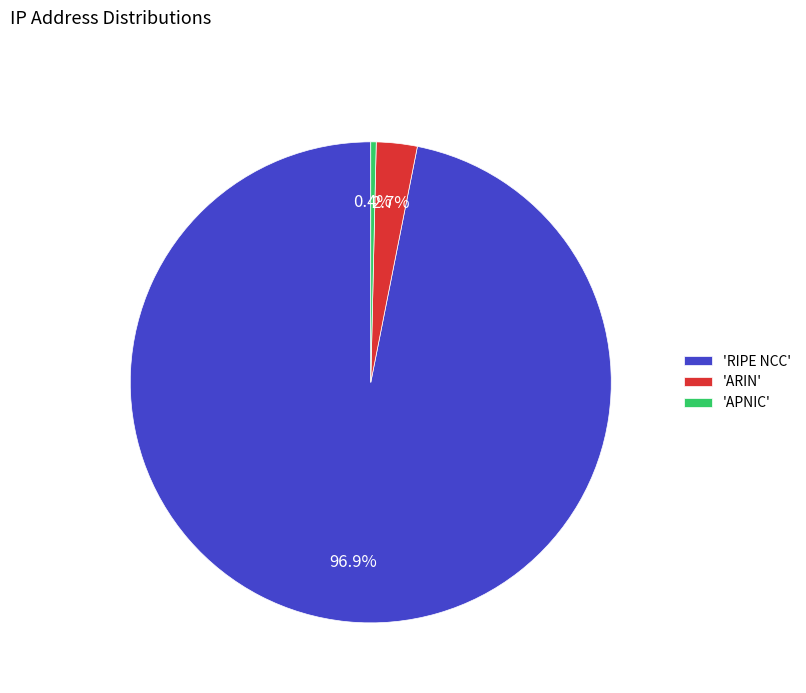

Approximately how many times larger is the value at 'ARIN' compared to 'APNIC'?

7.6